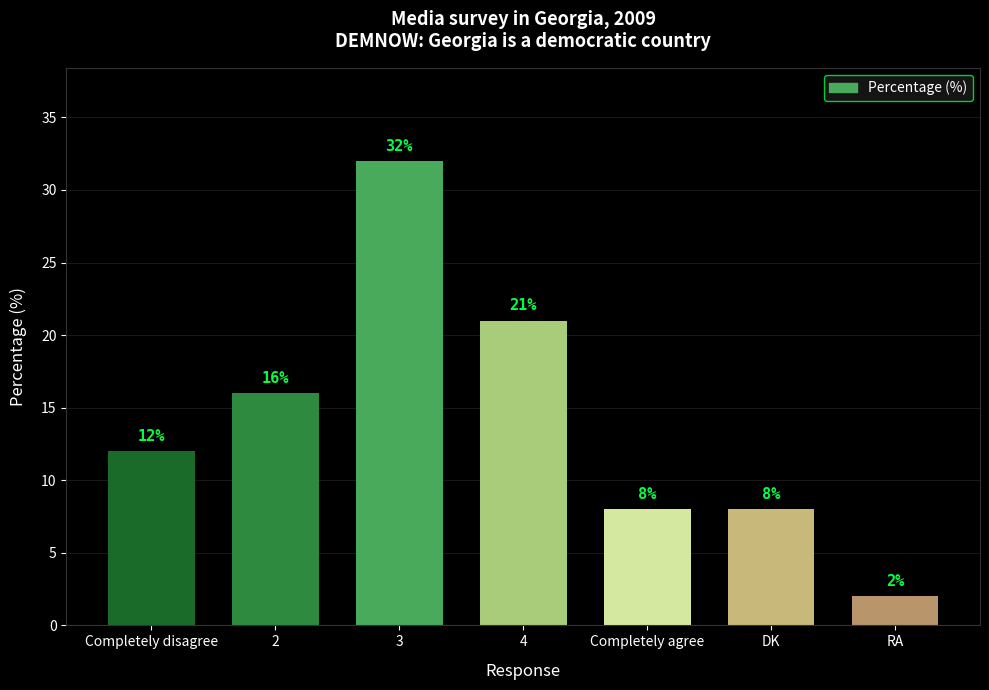

Approximately how many times larger is the value at 2 compared to 4?

0.8